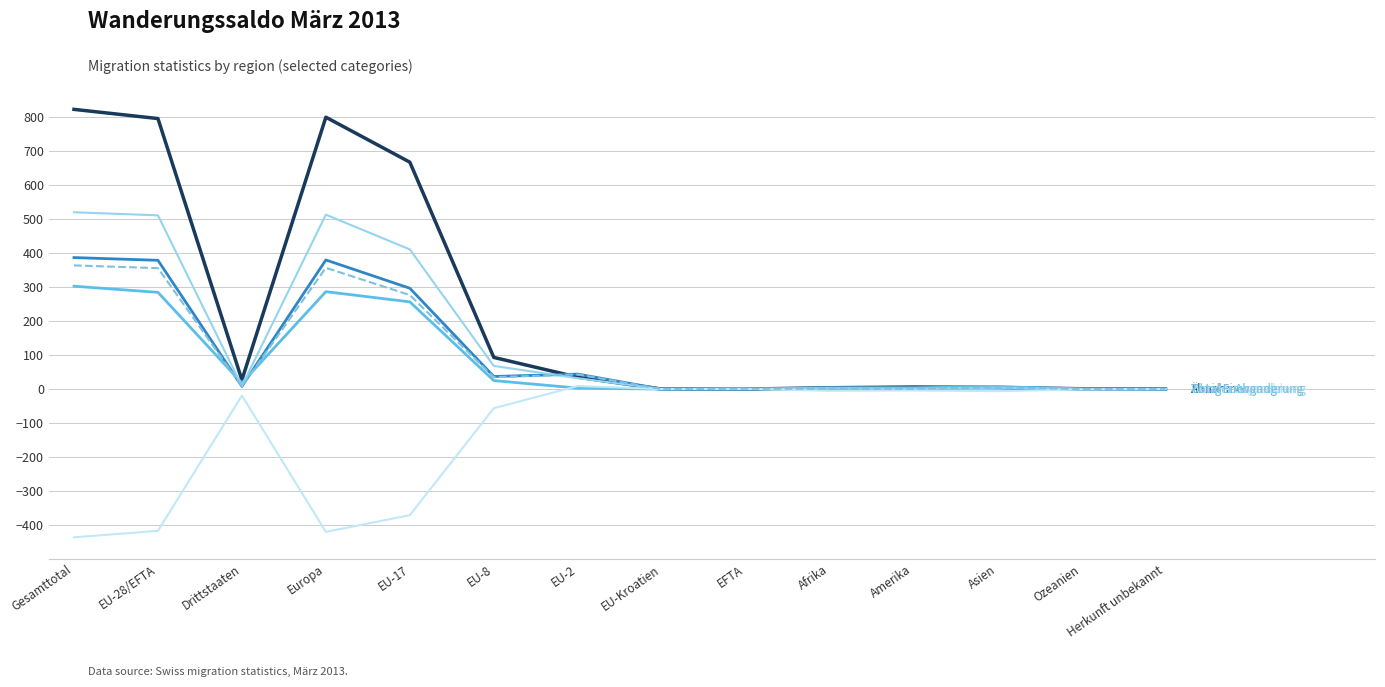

What is the difference between the highest and lowest values at Europa?

1217